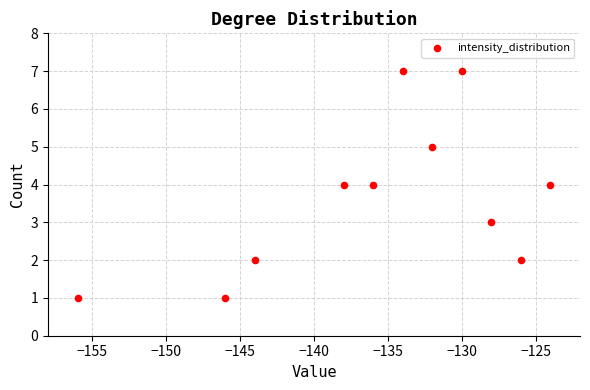

What is the average X value?

-136